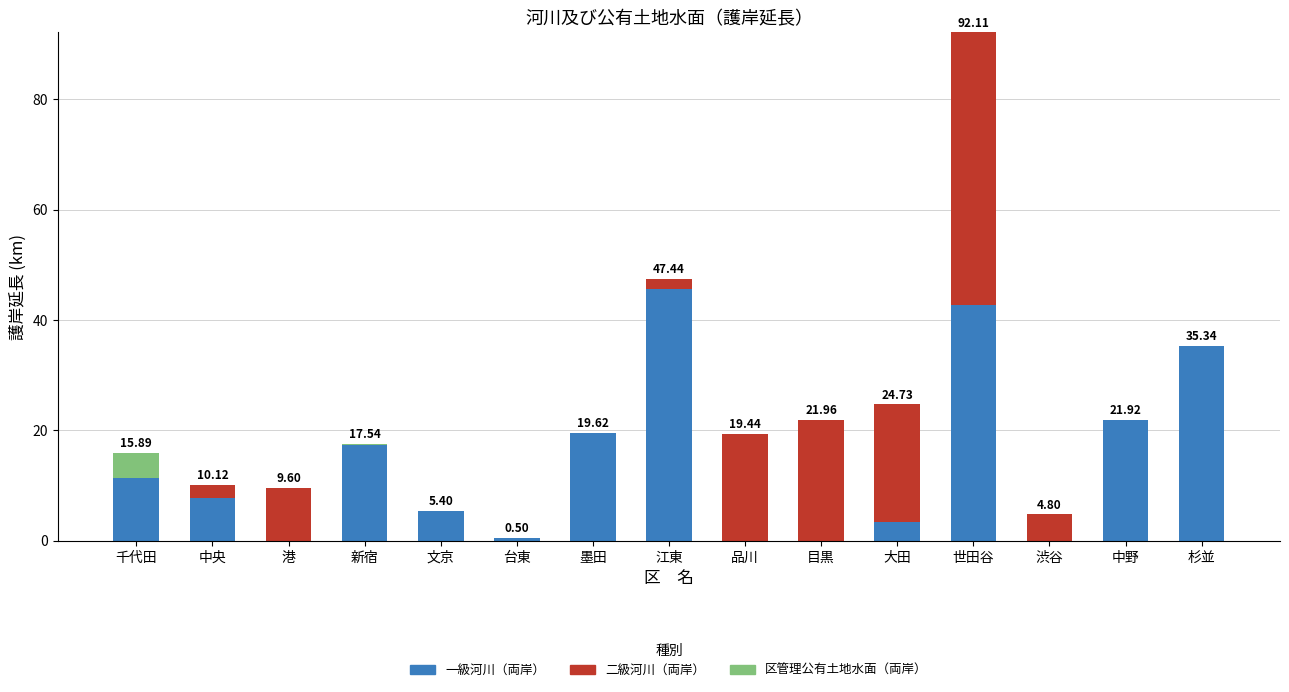

What is the total value across all series at 大田?

24.7